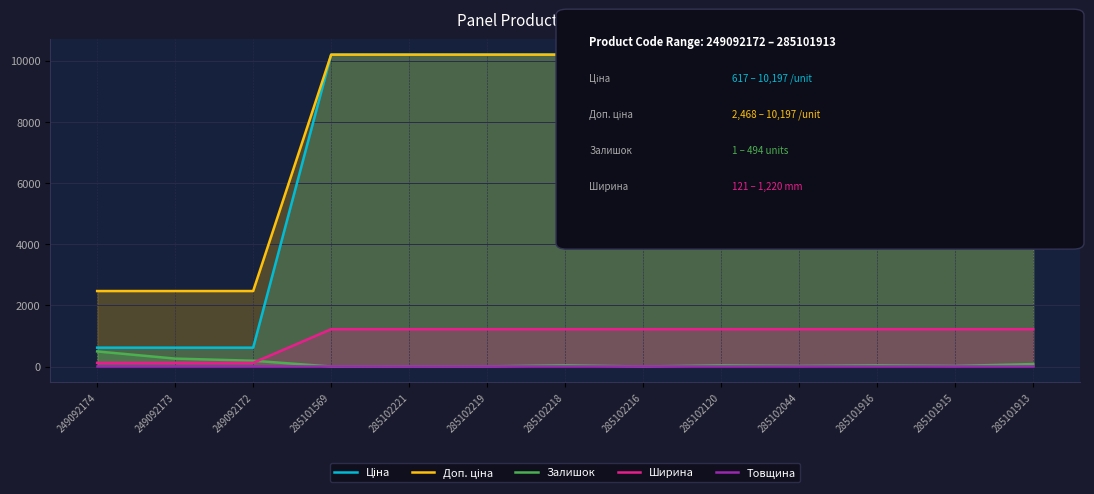

Reading left to right, list all the values displayed in this chart.

Ціна: 249092174=617.1	249092173=617.1	249092172=617.1	285101569=10196.7	285102221=10196.7	285102219=10196.7	285102218=10196.7	285102216=10196.7	285102120=10196.7	285102044=10196.7	285101916=10196.7	285101915=10196.7	285101913=10196.7
Доп. ціна: 249092174=2468.5	249092173=2468.5	249092172=2468.5	285101569=10196.7	285102221=10196.7	285102219=10196.7	285102218=10196.7	285102216=10196.7	285102120=10196.7	285102044=10196.7	285101916=10196.7	285101915=10196.7	285101913=10196.7
Залишок: 249092174=494.0	249092173=260.0	249092172=190.0	285101569=1.0	285102221=6.0	285102219=5.0	285102218=41.0	285102216=1.0	285102120=40.0	285102044=21.0	285101916=40.0	285101915=20.0	285101913=81.0
Ширина: 249092174=121.0	249092173=121.0	249092172=121.0	285101569=1220.0	285102221=1220.0	285102219=1220.0	285102218=1220.0	285102216=1220.0	285102120=1220.0	285102044=1220.0	285101916=1220.0	285101915=1220.0	285101913=1220.0
Товщина: 249092174=18.0	249092173=18.0	249092172=18.0	285101569=18.0	285102221=18.0	285102219=18.0	285102218=18.0	285102216=18.0	285102120=18.0	285102044=18.0	285101916=18.0	285101915=18.0	285101913=18.0